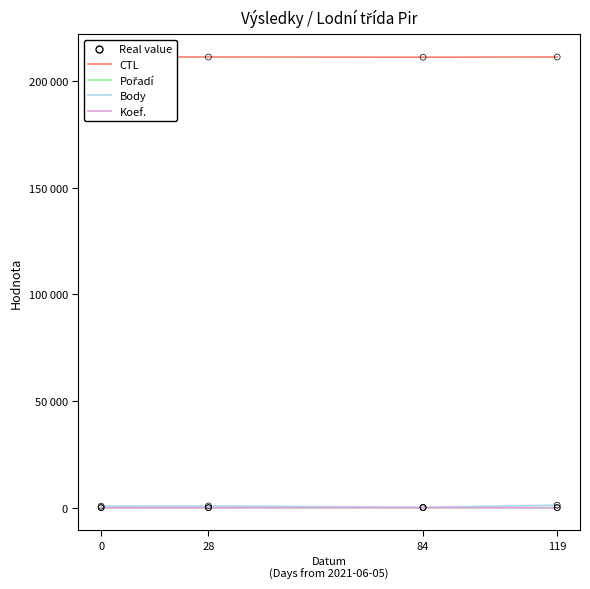

Which series has the largest total across all categories?

CTL